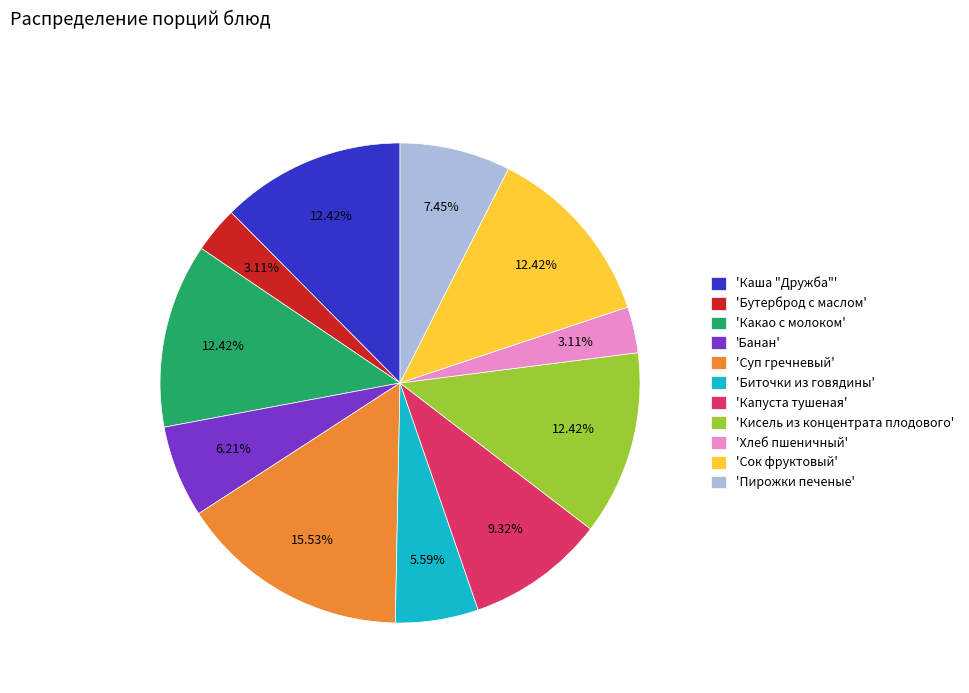

To the nearest percent, what is the difference between the largest and smallest slice percentages?

12%